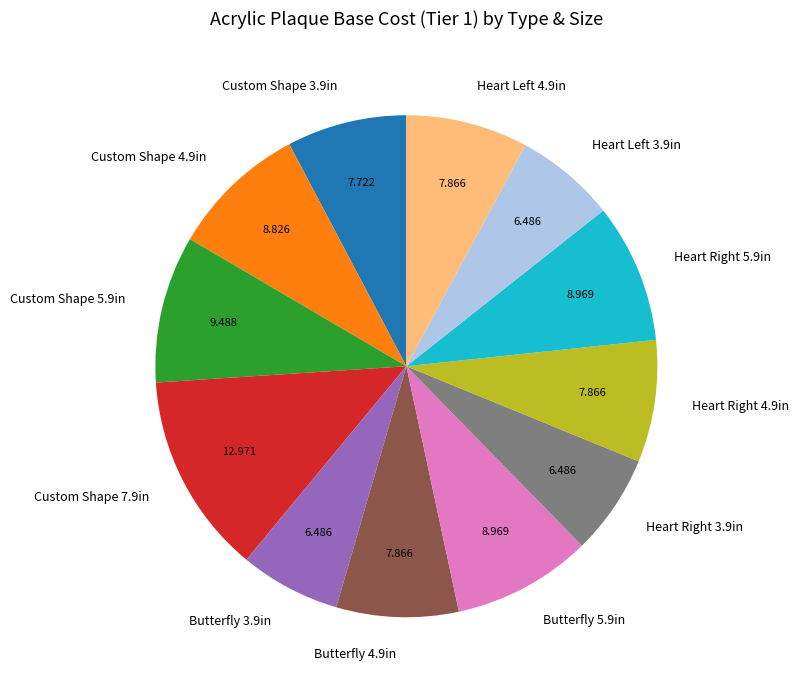

How many slices are in this pie chart?

12